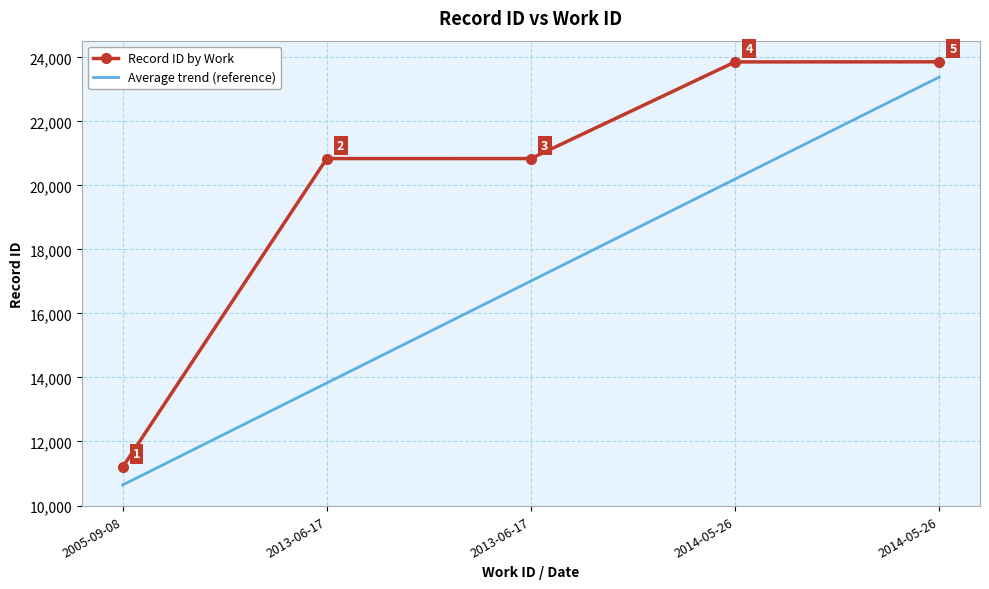

List the series in order of their peak value, highest first.

Record ID by Work, Average trend (reference)